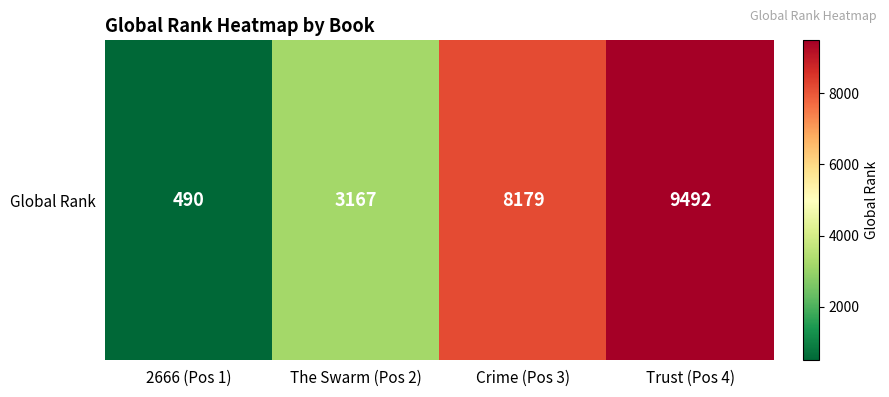

What is the change in value from The Swarm (Pos 2) to Trust (Pos 4)?

+6325